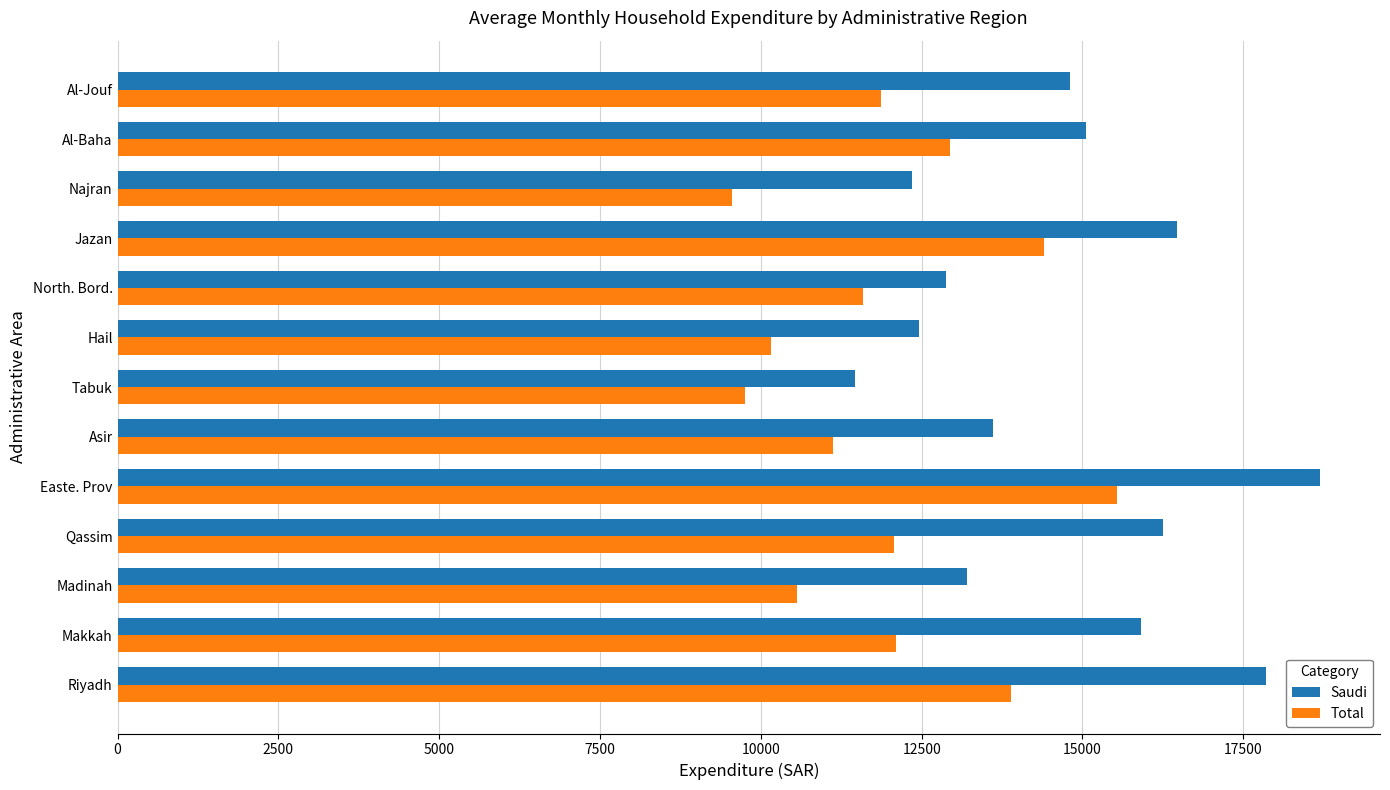

How many values in the Total series are below 11863?

6